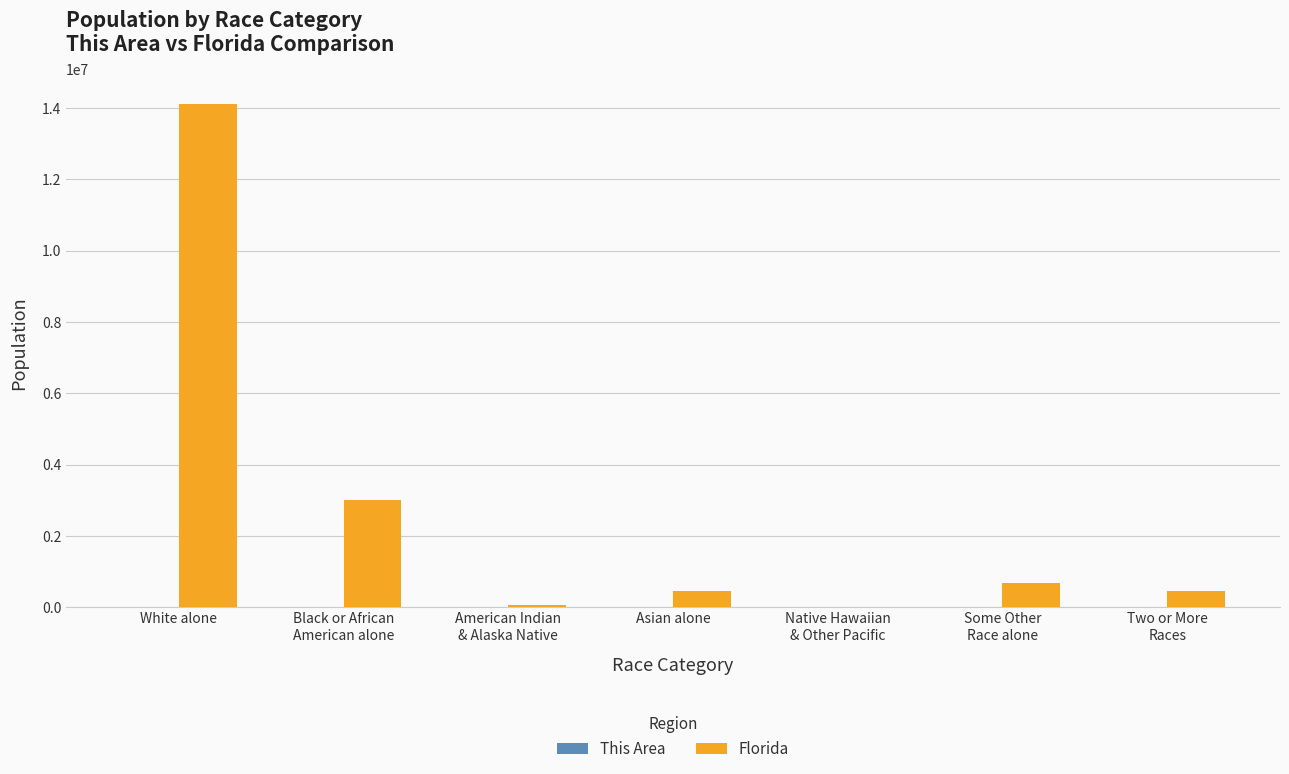

Which series has the largest total across all categories?

Florida